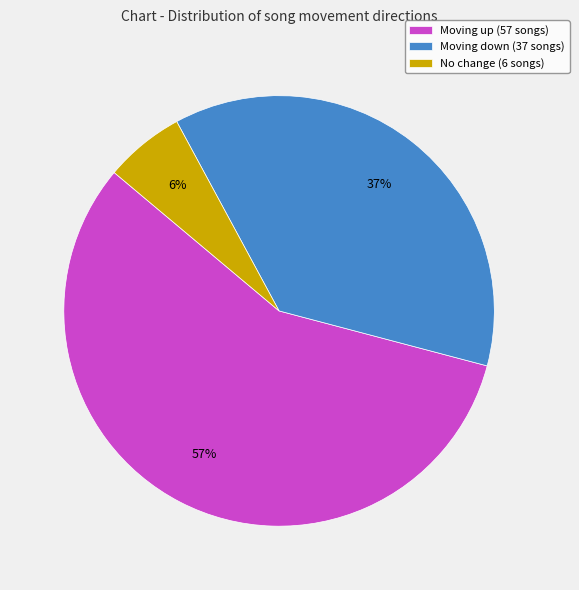

To the nearest percent, what portion does Moving up (57 songs) represent?

57%